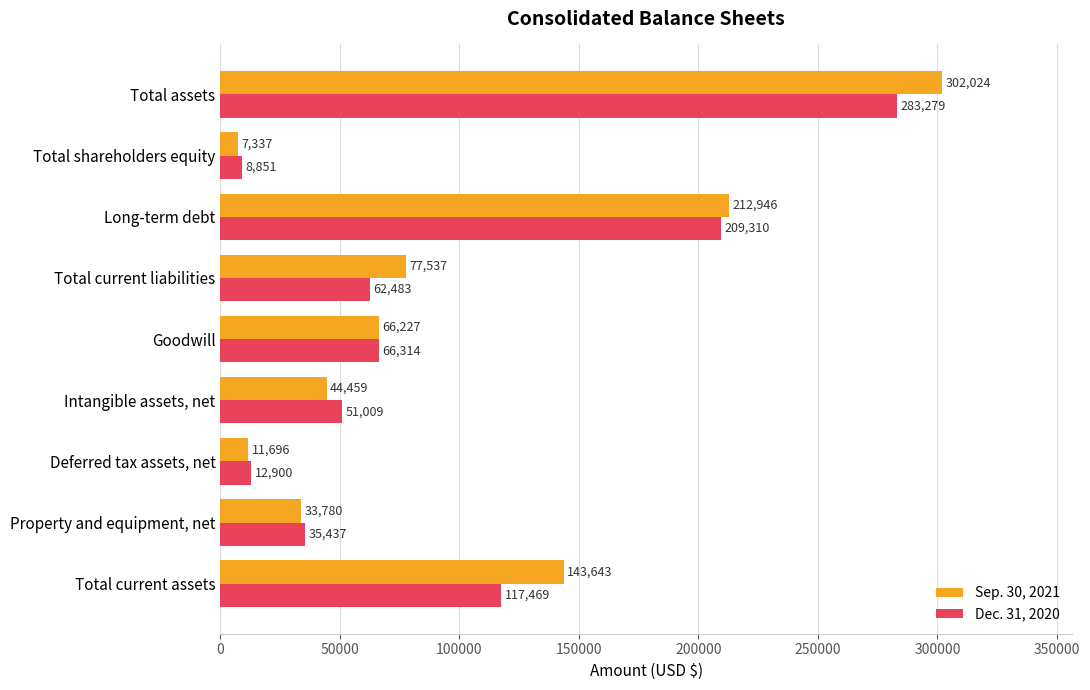

Which series has the widest spread of values?

Sep. 30, 2021